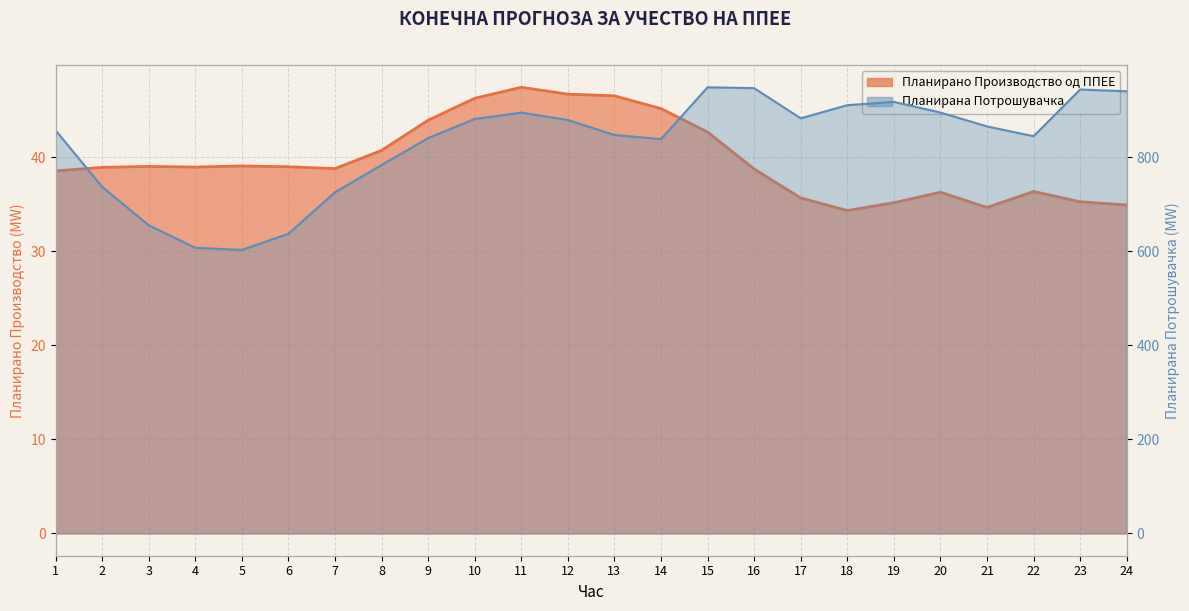

The Планирана Потрошувачка series shows 1188.3 at 10. True or false?

False